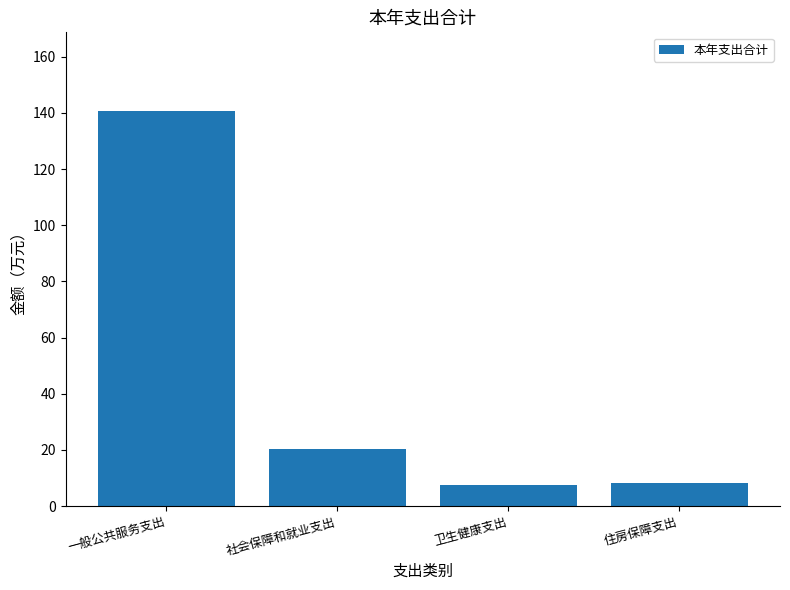

What is the difference between the values at 社会保障和就业支出 and 卫生健康支出?

12.7